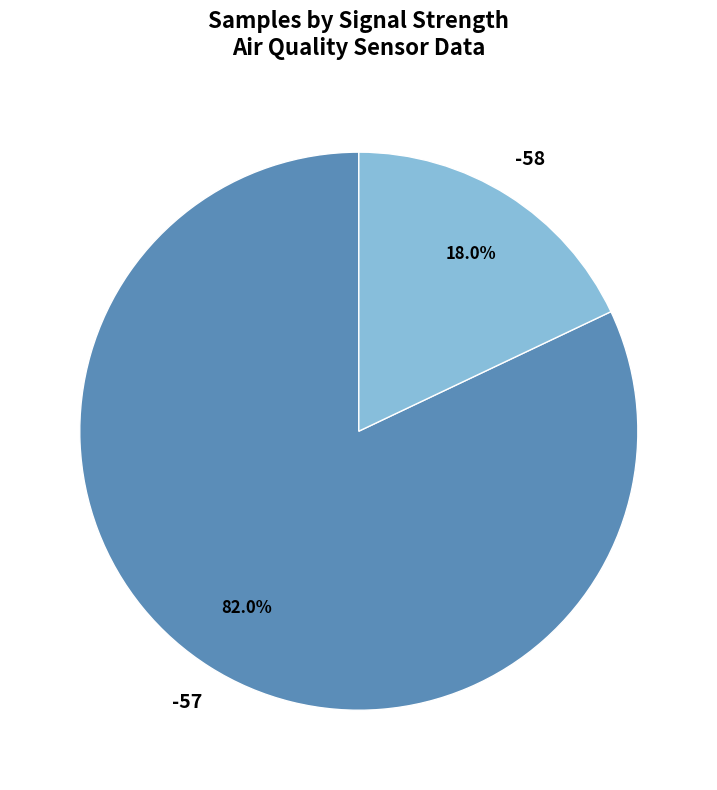

Is it true that -58 is 8% of the pie?

False